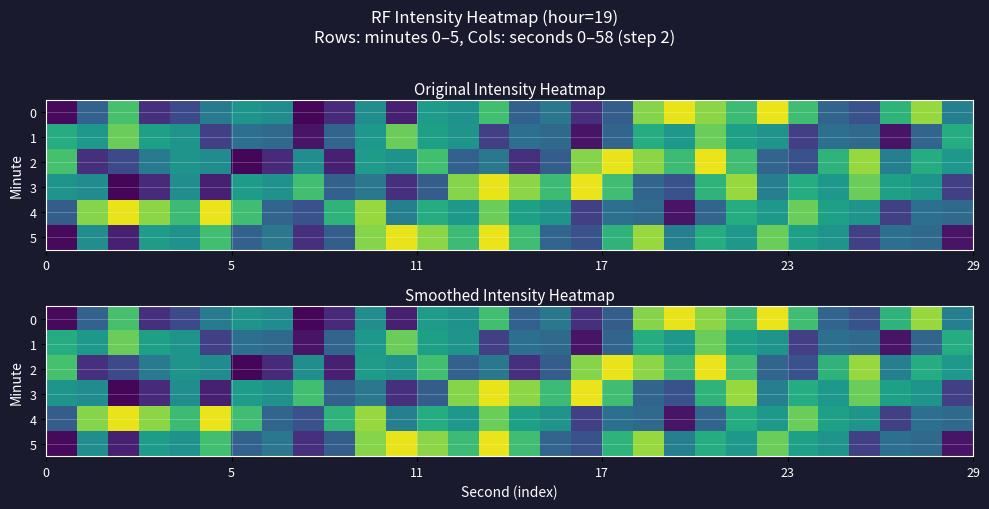

What is the sum of all 1 values?

-3706.9